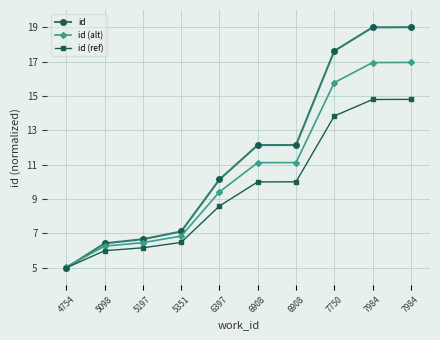

Which series changed the most between 5351 and 6397?

id